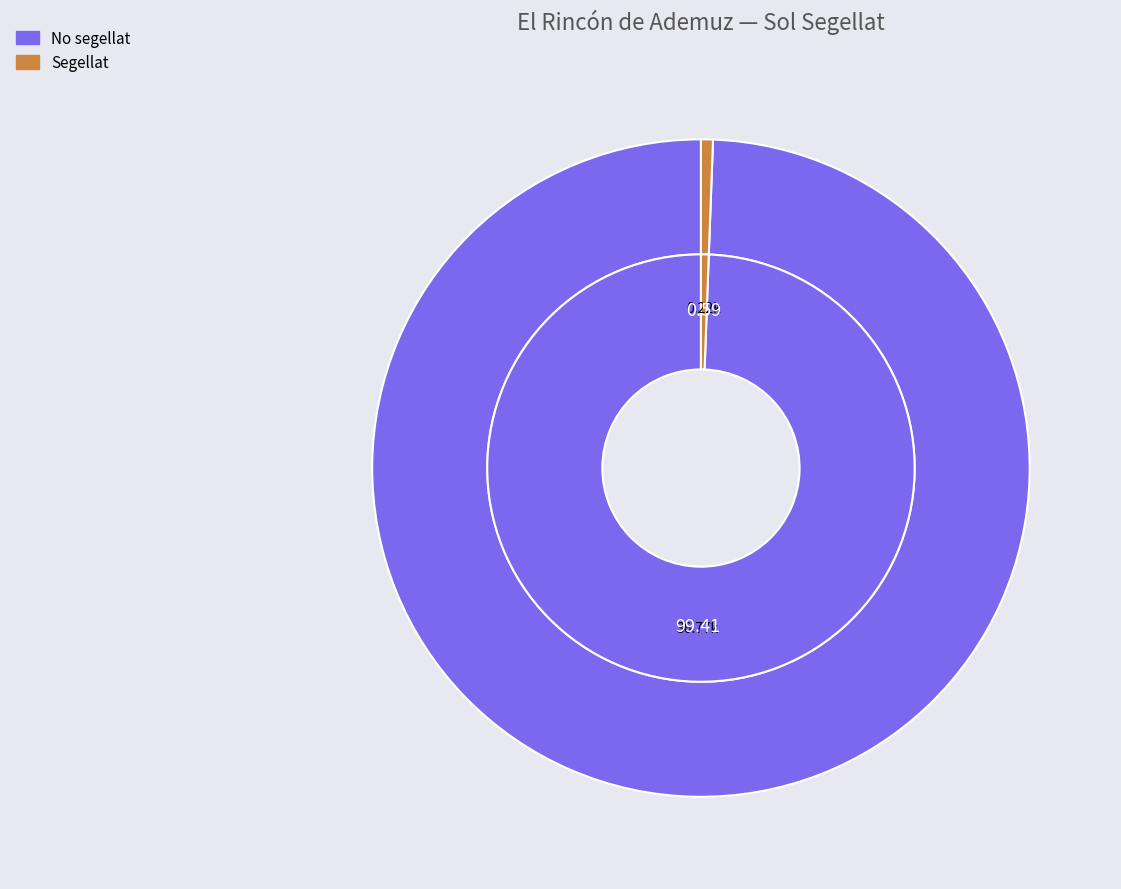

Rank the categories by value from lowest to highest.

Segellat, No segellat